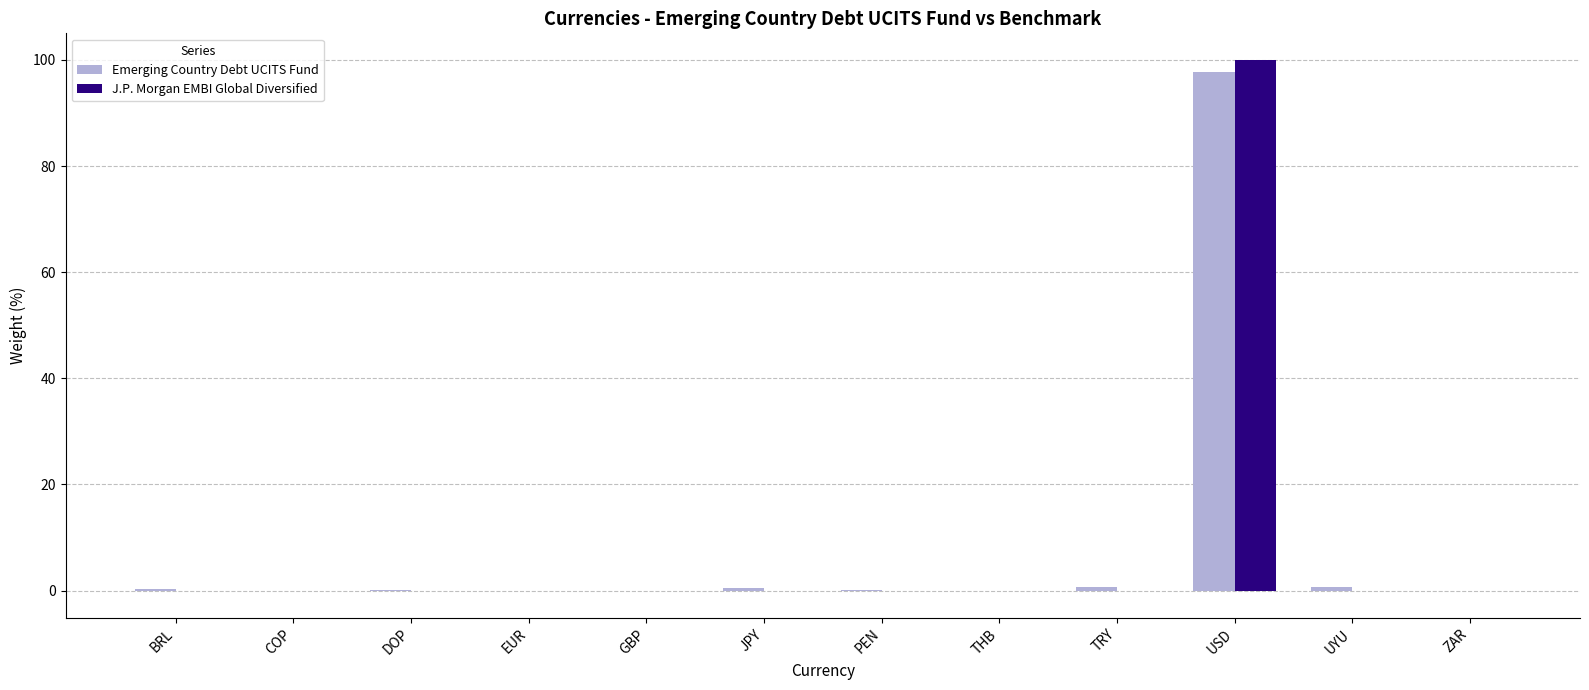

Is it true that J.P. Morgan EMBI Global Diversified equals -57.0 at TRY?

False